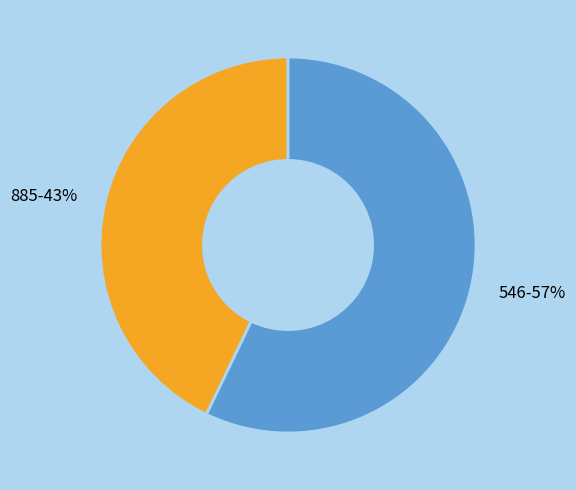

What is the smallest slice in the pie chart?

885